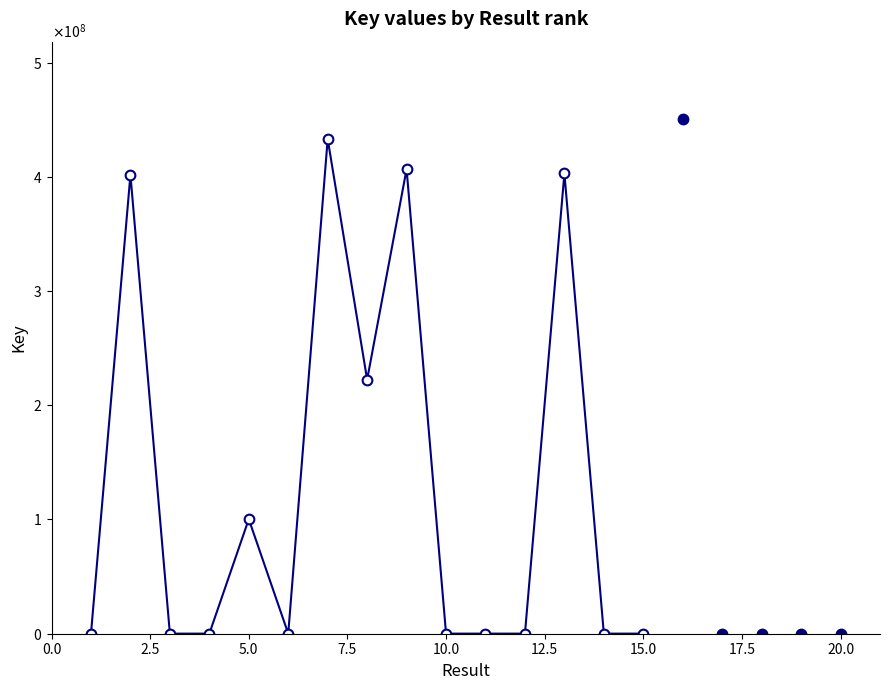

Does the chart display data point markers on the line(s)?

Yes